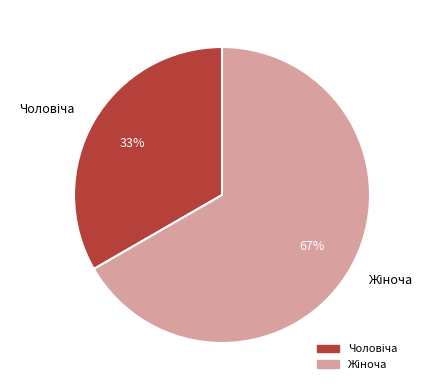

Is there any slice that represents more than half of the pie?

Yes